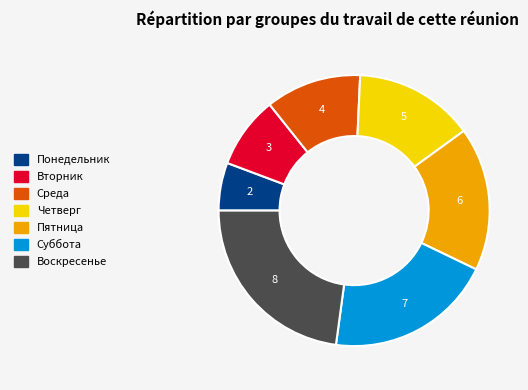

Combined, do Пятница and Воскресенье account for over 50%?

No